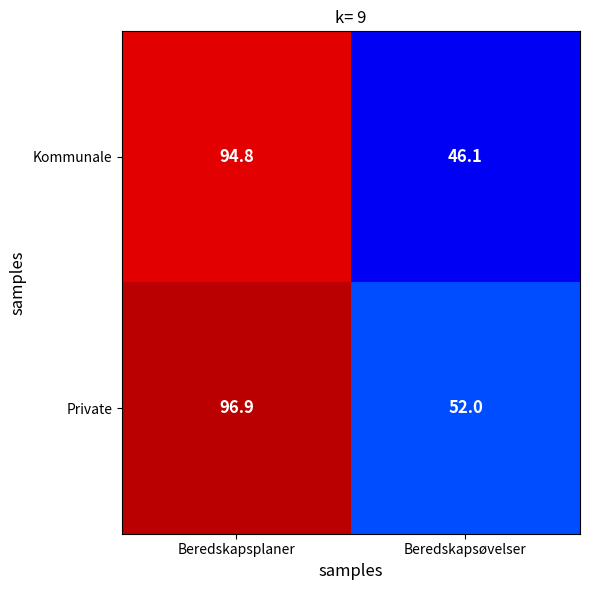

Which series has the largest range (max minus min)?

Kommunale